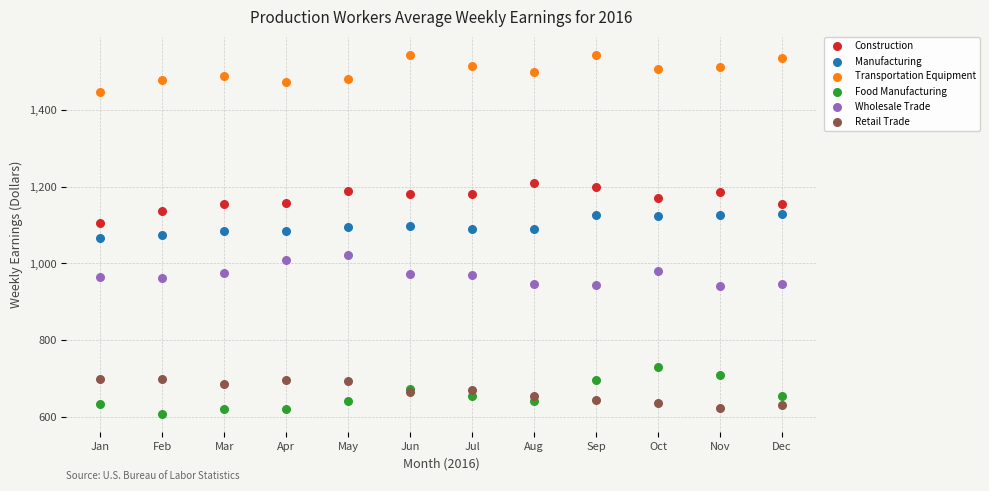

Which series reaches the maximum Y coordinate?

Transportation Equipment